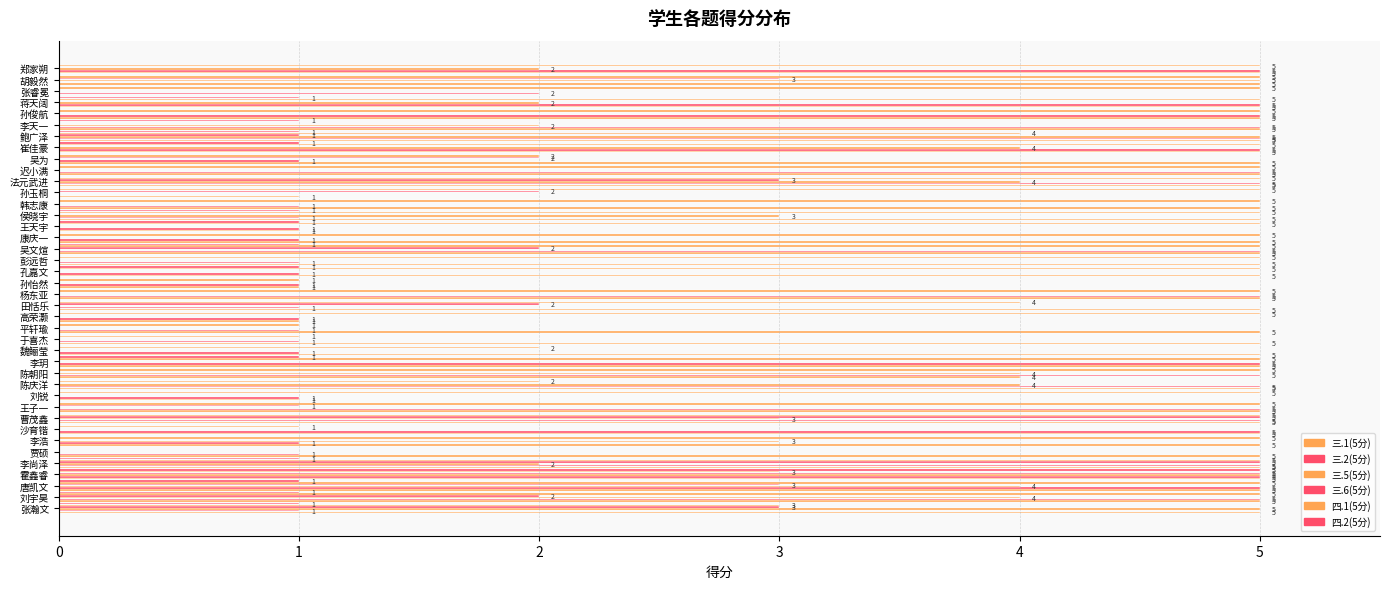

Count the 三.2(5分) values in the range 1 to 5.

38